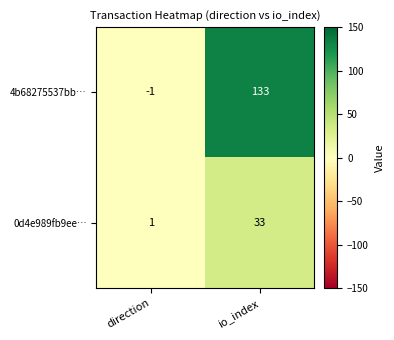

How many data points does each series have?

2